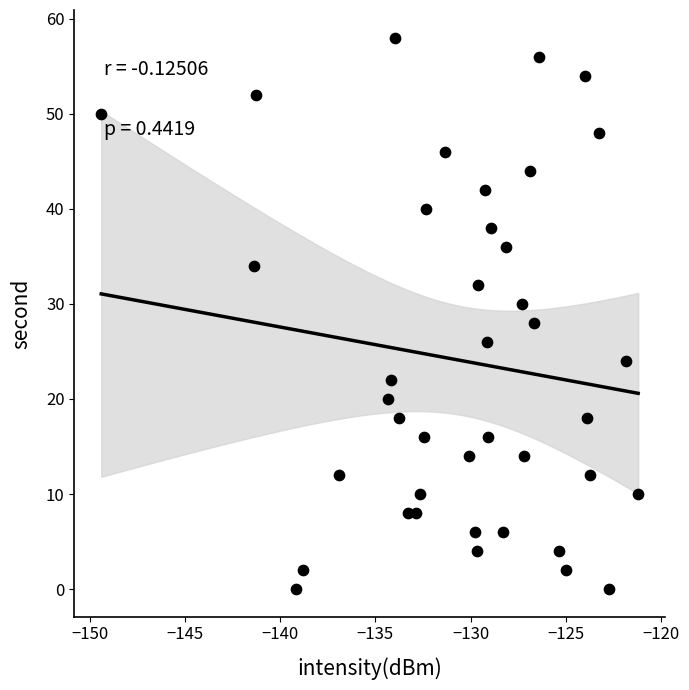

What is the range of Y values (max minus min)?

58